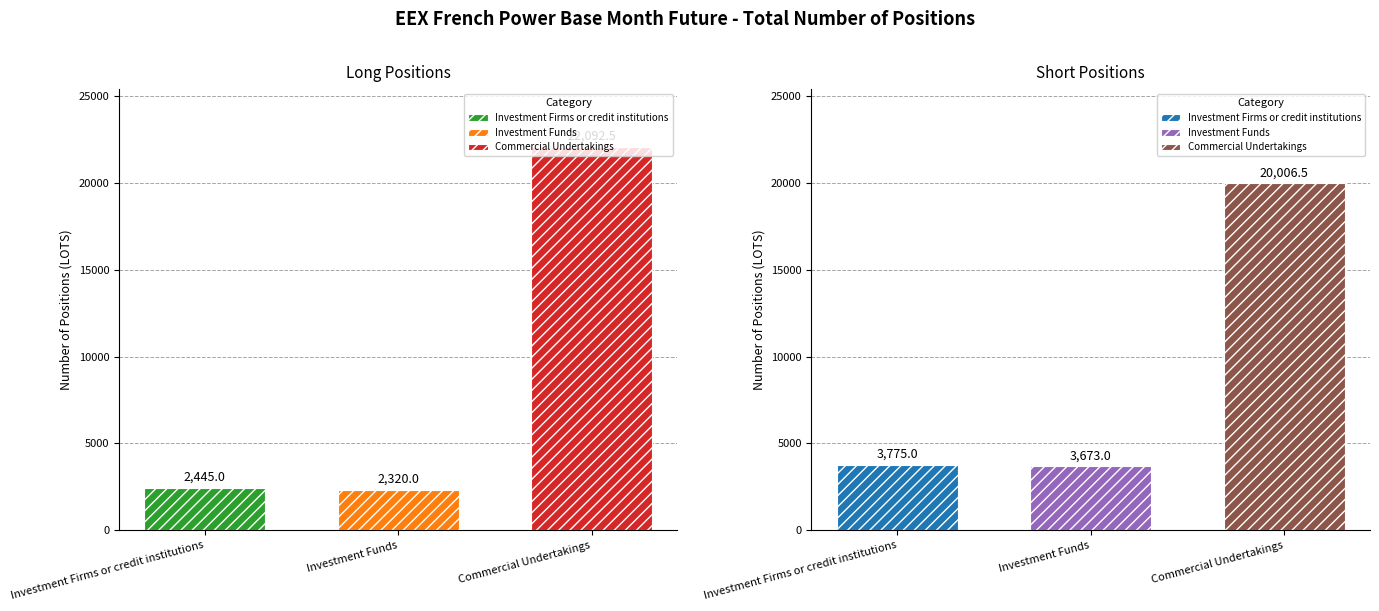

What is the difference between the maximum and minimum values in the Short series?

16333.5